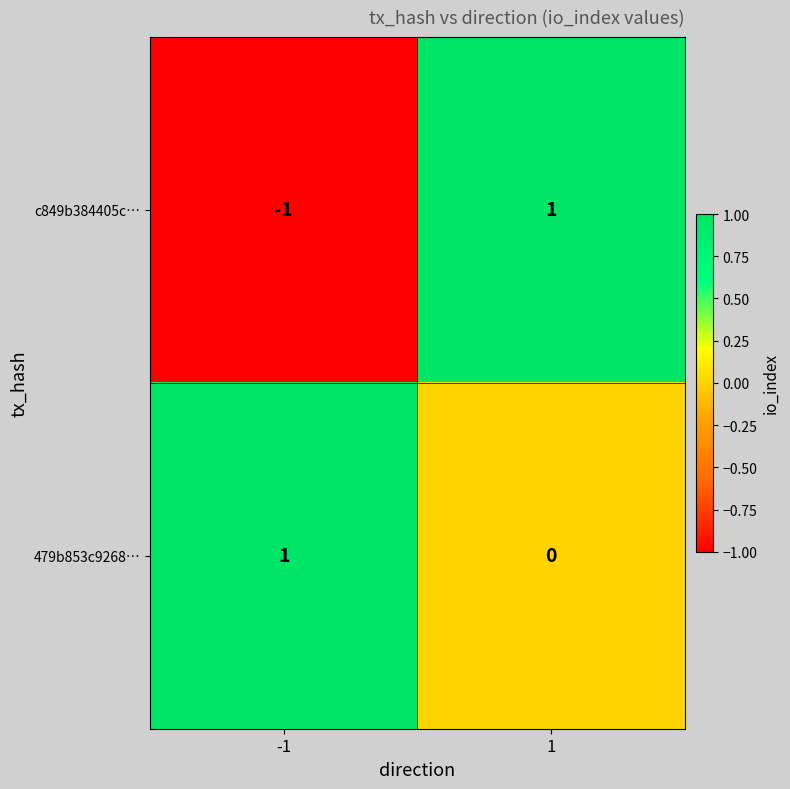

Rank the categories by c849b384405c… value from highest to lowest.

1, -1